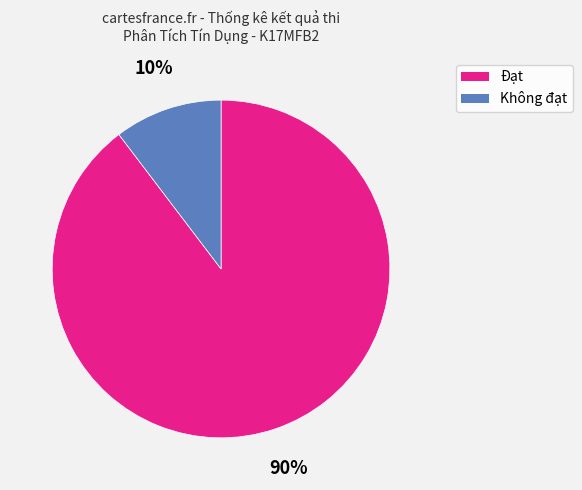

Do Không đạt and Đạt together represent more than half of the pie?

Yes